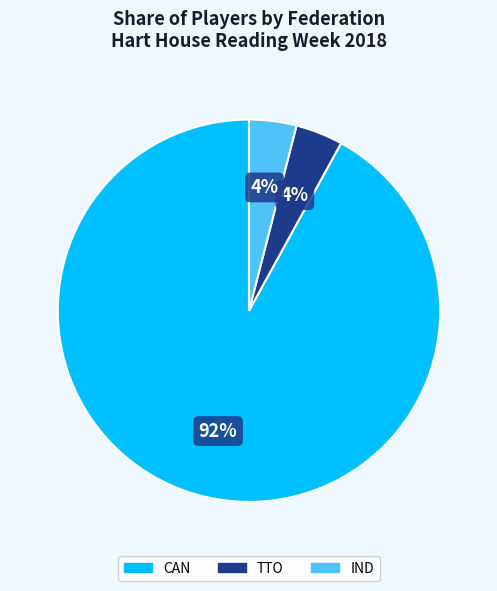

To the nearest percent, what portion does TTO represent?

4%